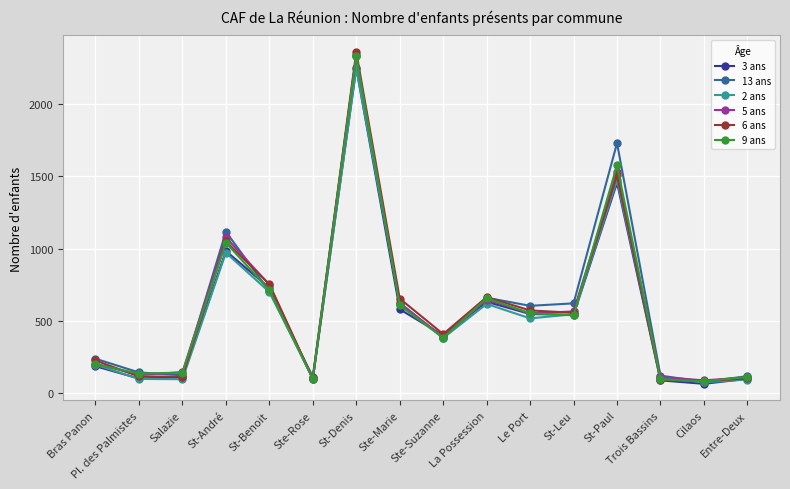

Does the chart display data point markers on the line(s)?

Yes